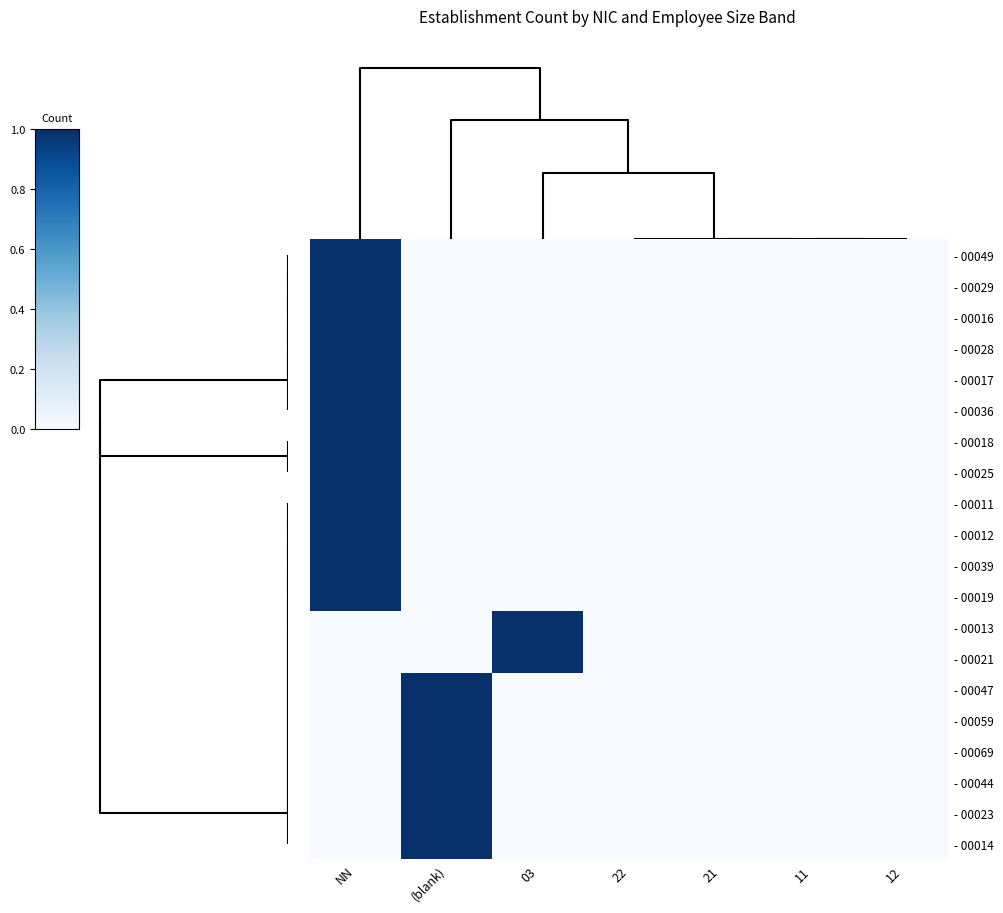

What is the total value across all series at 03?

2